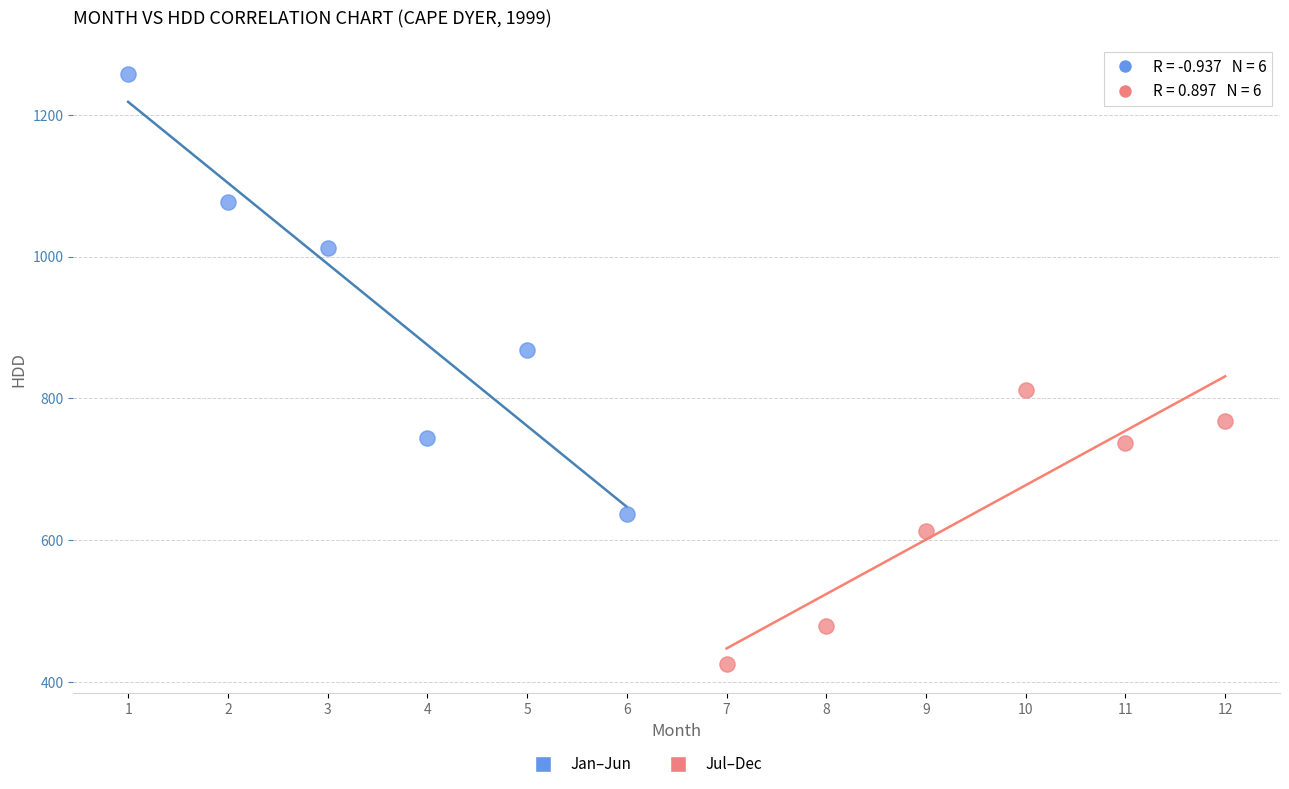

Which series reaches the maximum Y coordinate?

Jan–Jun